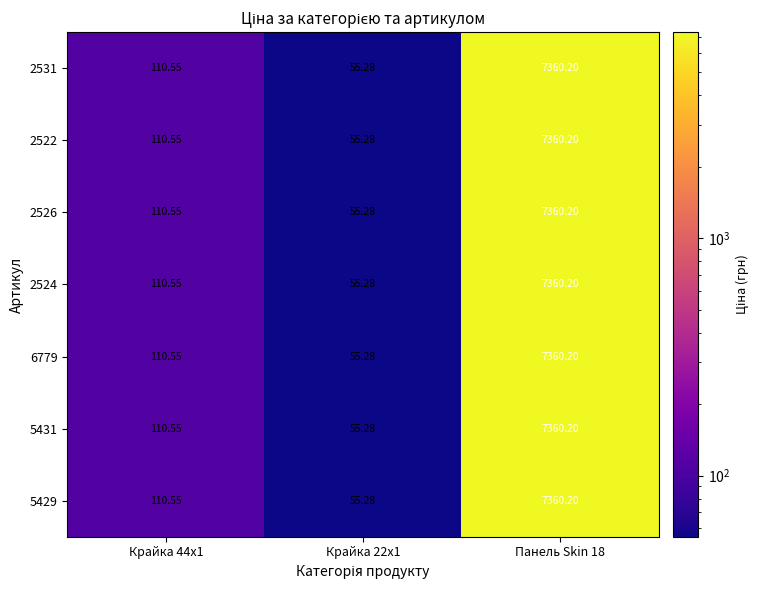

How many values in the 2526 series exceed 110?

2